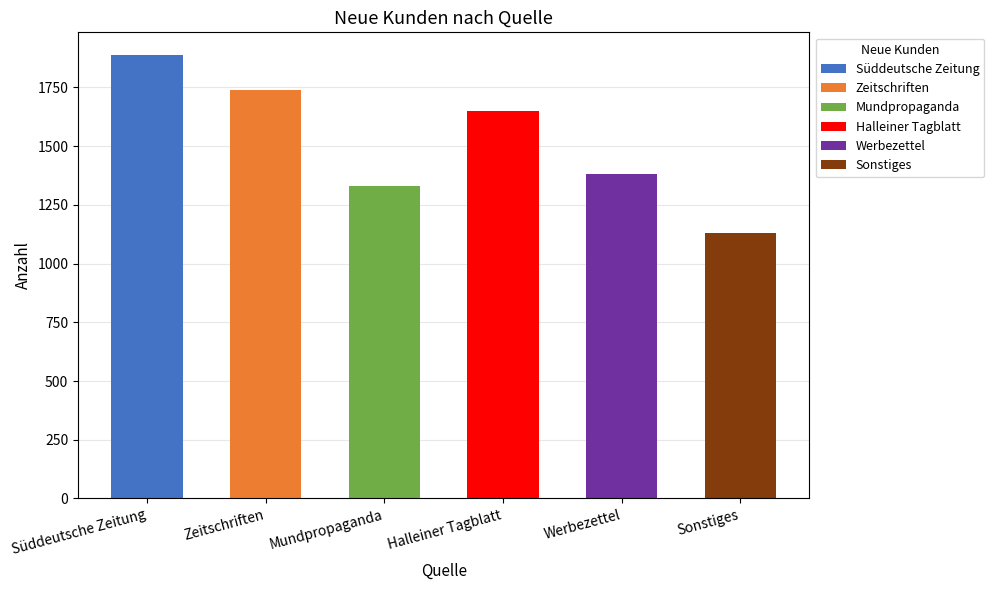

What is the smallest value displayed?

1130